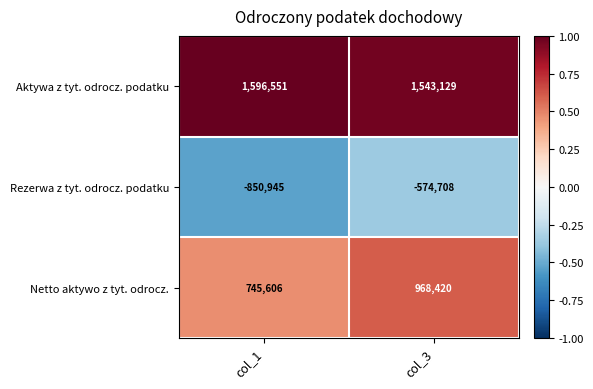

Read the Netto aktywo z tyt. odrocz. value at col_3, to the nearest 10.

968420